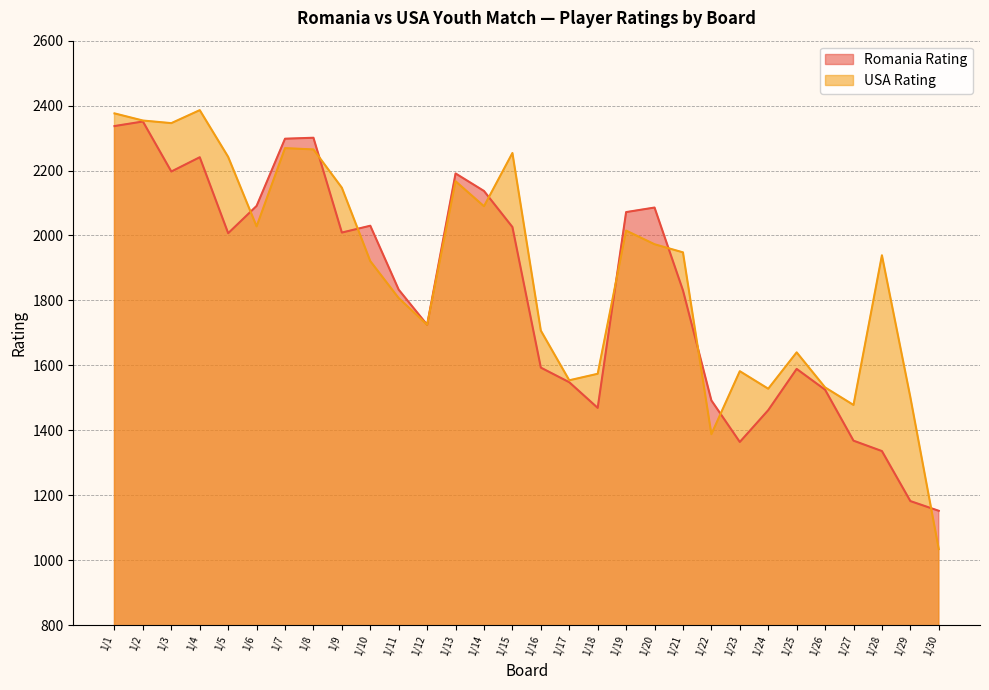

Which category has the highest value in the Romania Rating series?

1/2